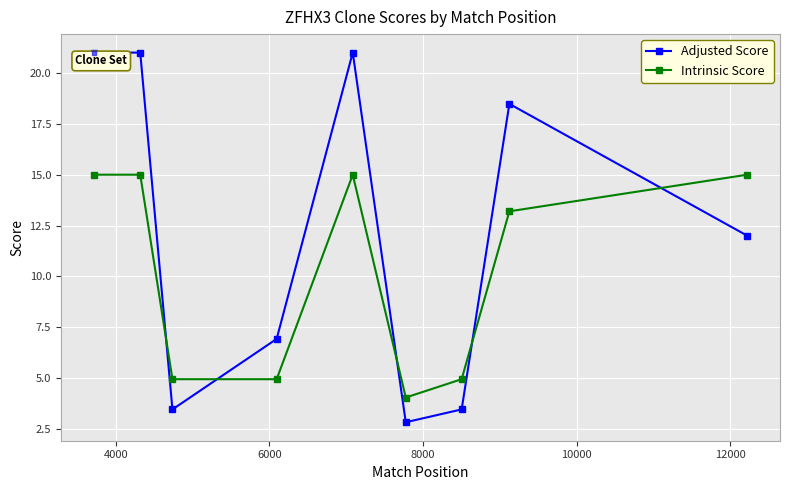

What are all the series names shown in the legend?

Adjusted Score, Intrinsic Score